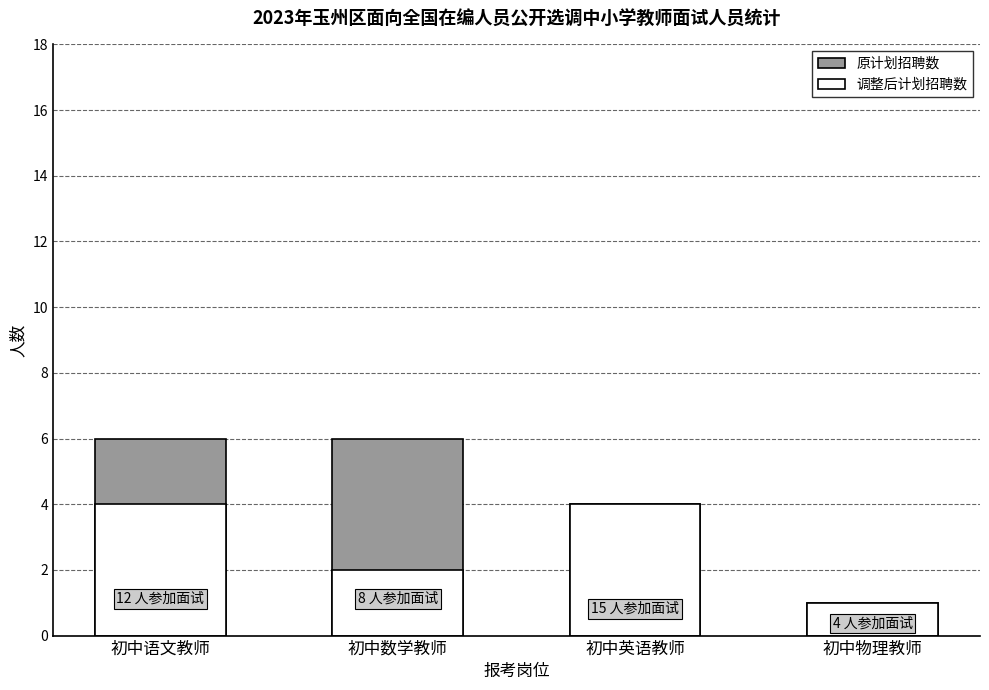

At which category is the sum across all series the highest?

初中语文教师